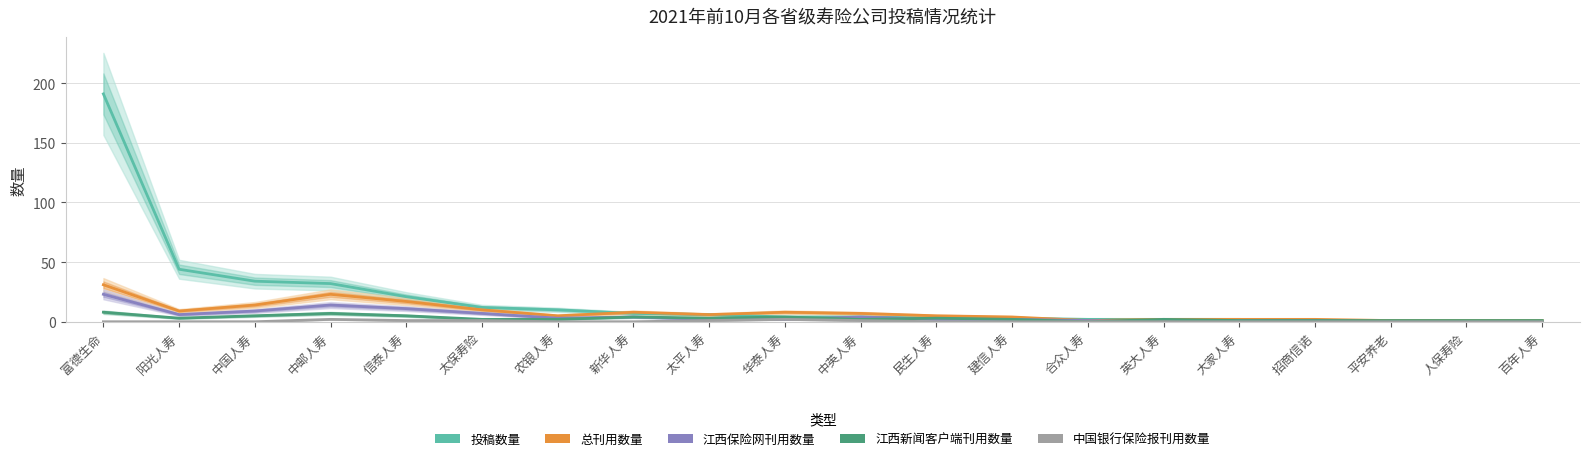

How many distinct data groups are displayed?

5